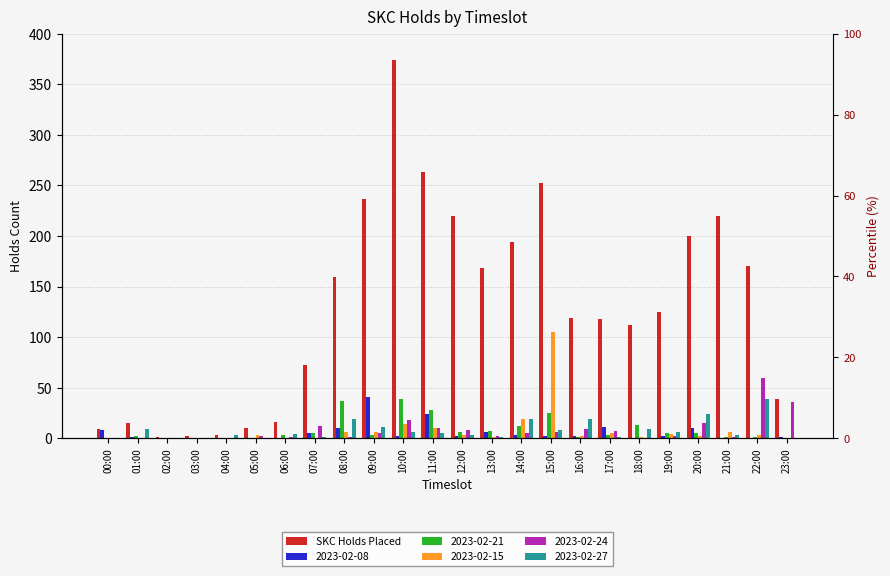

What is the smallest value displayed?

1